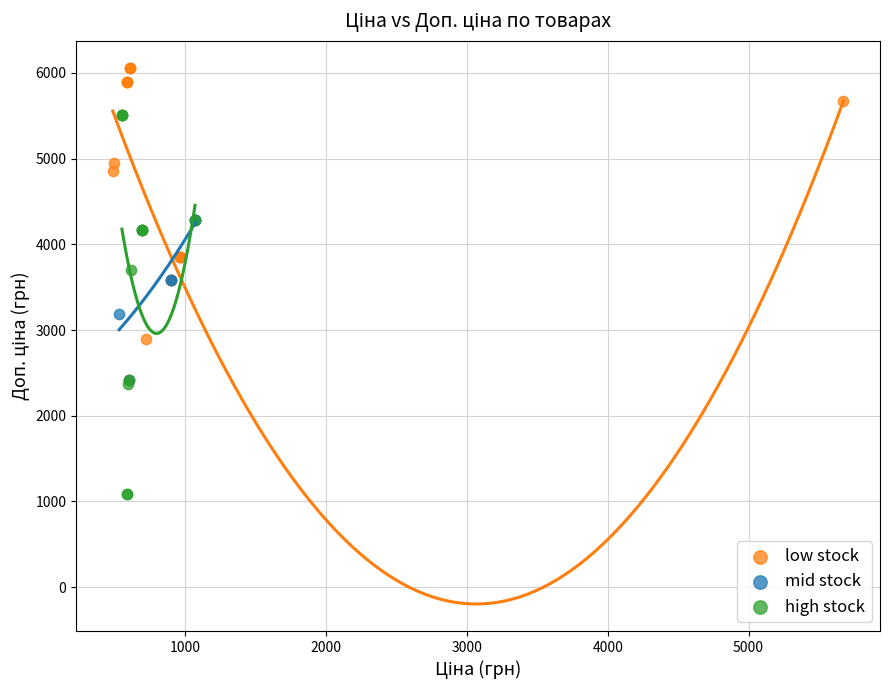

Which series reaches the minimum Y coordinate?

high stock